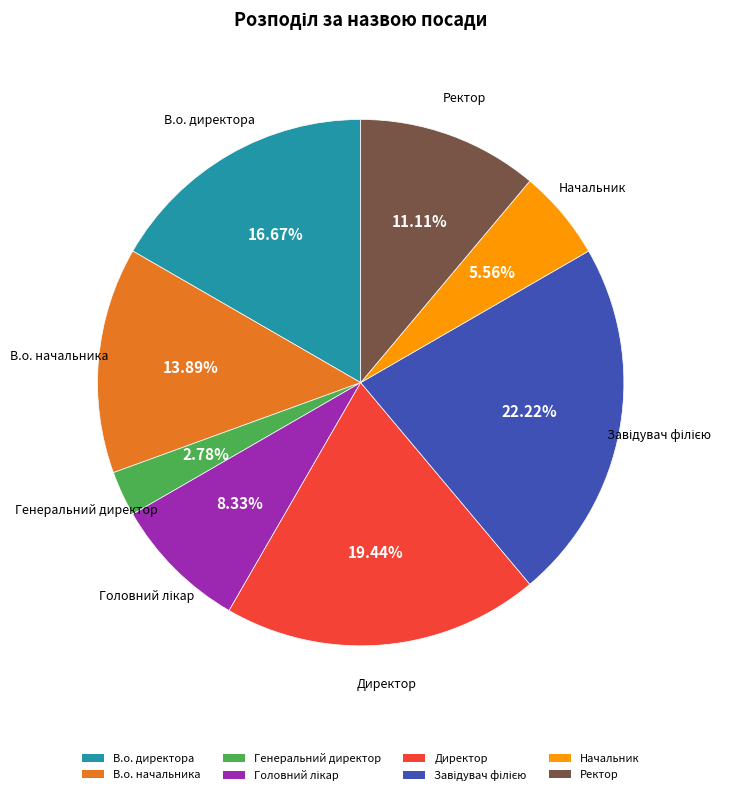

What is the smallest slice in the pie chart?

Генеральний директор